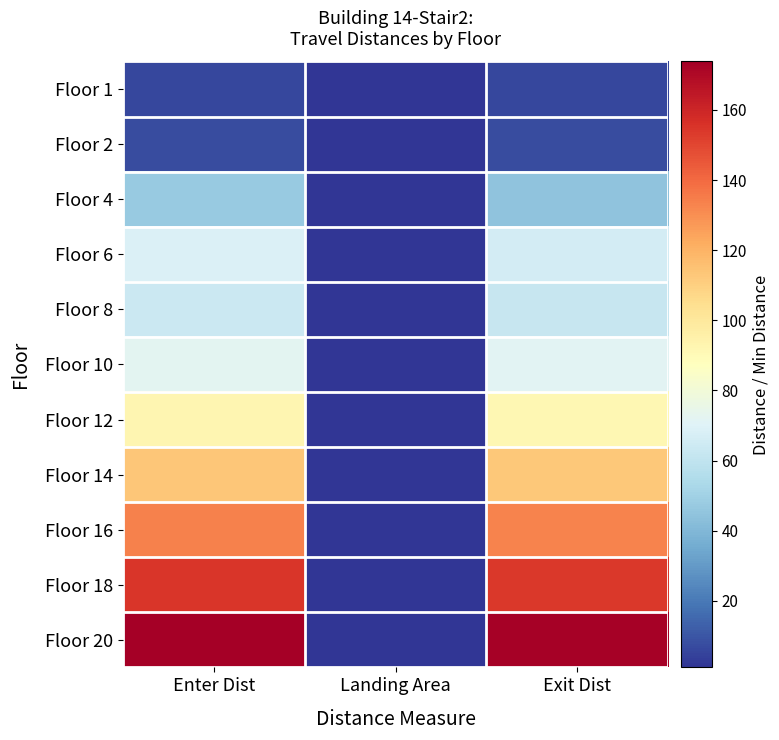

Reading right to left, list all the values displayed in this chart.

Floor 1: Exit Dist=6.3	Landing Area=1.0	Enter Dist=6.3
Floor 2: Exit Dist=7.3	Landing Area=1.0	Enter Dist=7.7
Floor 4: Exit Dist=44.9	Landing Area=1.0	Enter Dist=47.5
Floor 6: Exit Dist=66.3	Landing Area=1.0	Enter Dist=68.9
Floor 8: Exit Dist=62.2	Landing Area=1.0	Enter Dist=63.7
Floor 10: Exit Dist=71.4	Landing Area=1.0	Enter Dist=72.0
Floor 12: Exit Dist=92.0	Landing Area=1.0	Enter Dist=92.6
Floor 14: Exit Dist=112.5	Landing Area=1.0	Enter Dist=113.2
Floor 16: Exit Dist=133.1	Landing Area=1.0	Enter Dist=133.8
Floor 18: Exit Dist=153.9	Landing Area=1.0	Enter Dist=154.5
Floor 20: Exit Dist=173.1	Landing Area=1.0	Enter Dist=173.8